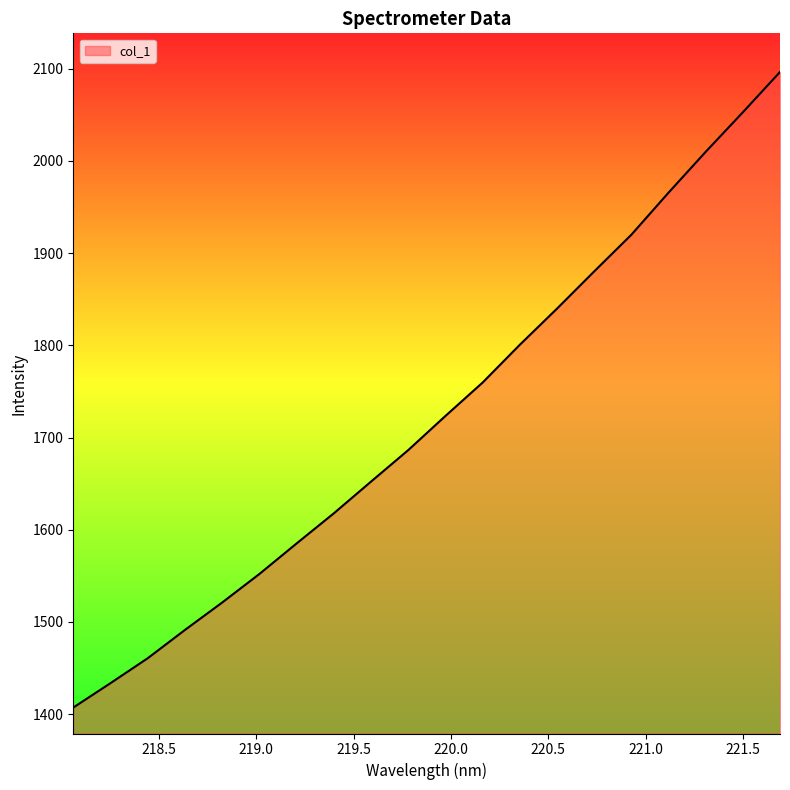

What is the smallest value displayed?

1407.2